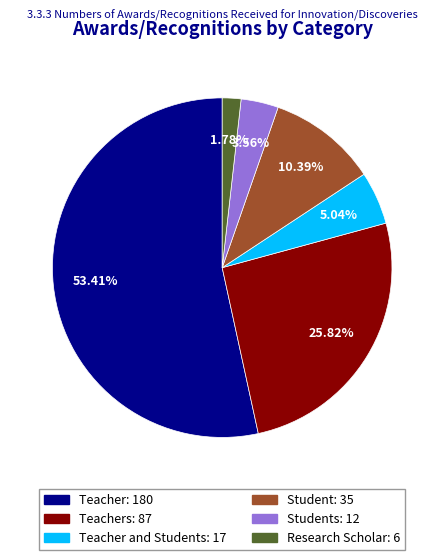

Is there a majority slice in this chart?

Yes